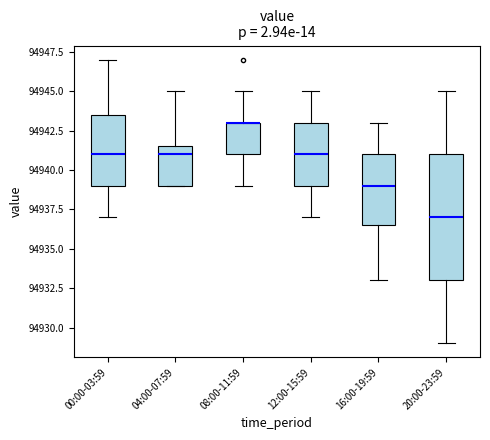

Where does the lower whisker of the box for 12:00-15:59 end on the y-axis? The values are not printed on the chart, so give them approximately, as read against the axis.

94937.0